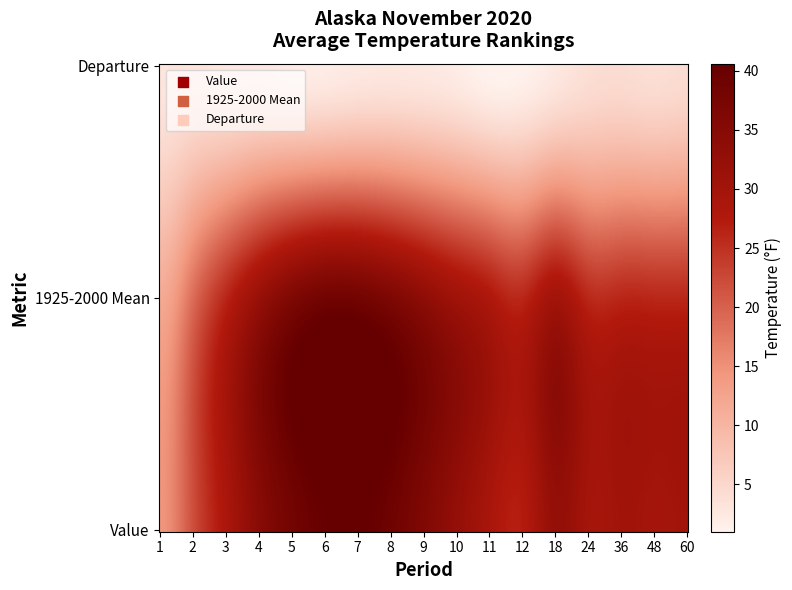

Between 4 and 8, which series saw the biggest shift?

Value